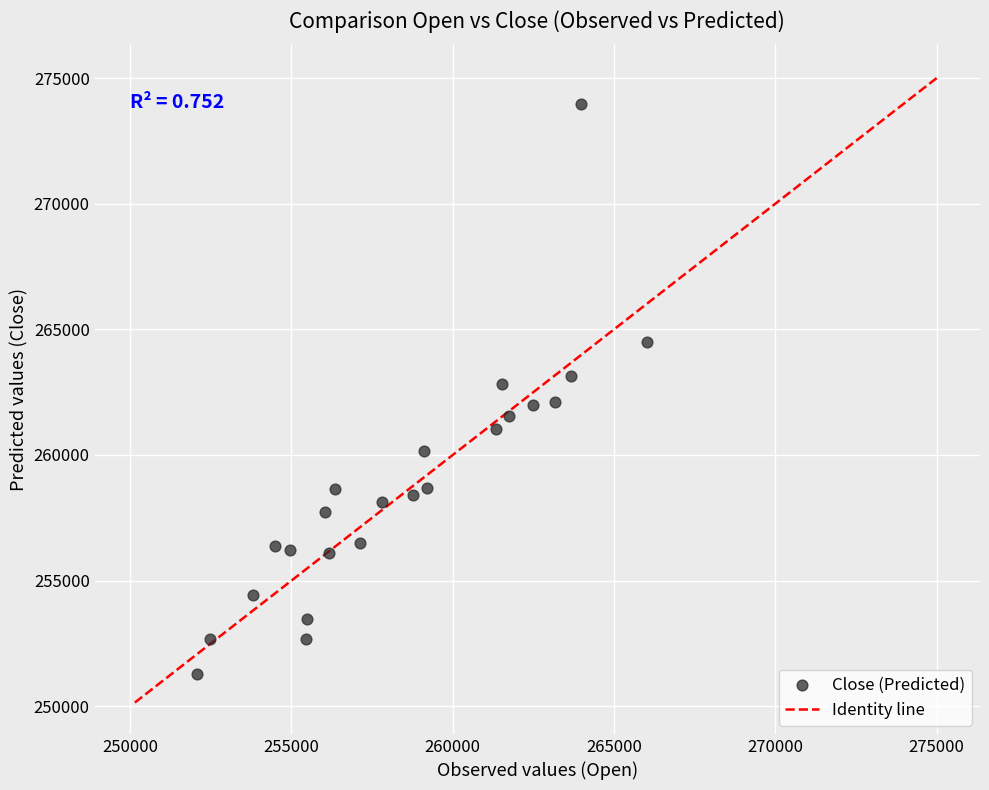

What is the range of Y values (max minus min)?

22682